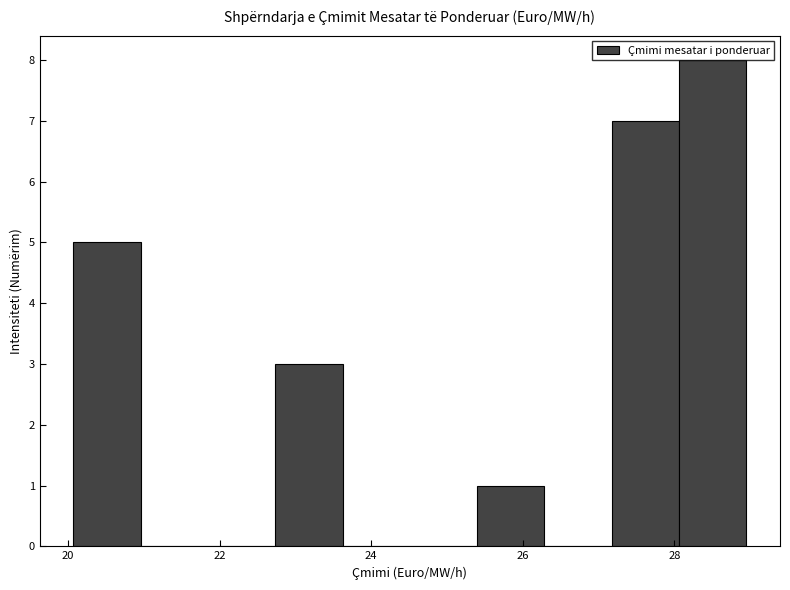

How tall is the bar that spans 25.4 to 26.2 on the x-axis? Neither the bar edges nor the heights are printed on the chart, so give them approximately, as read against the axes.

1